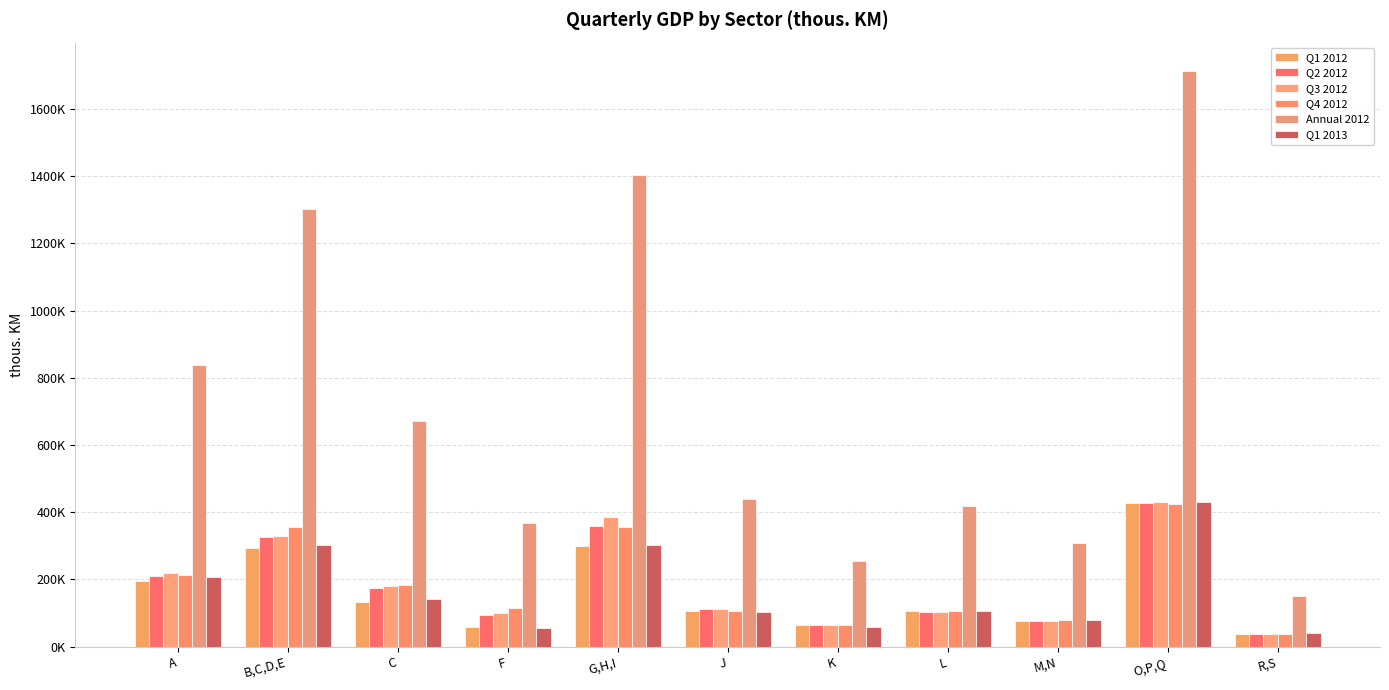

At R,S, list the series in order from largest to smallest.

Annual 2012, Q1 2013, Q4 2012, Q3 2012, Q2 2012, Q1 2012